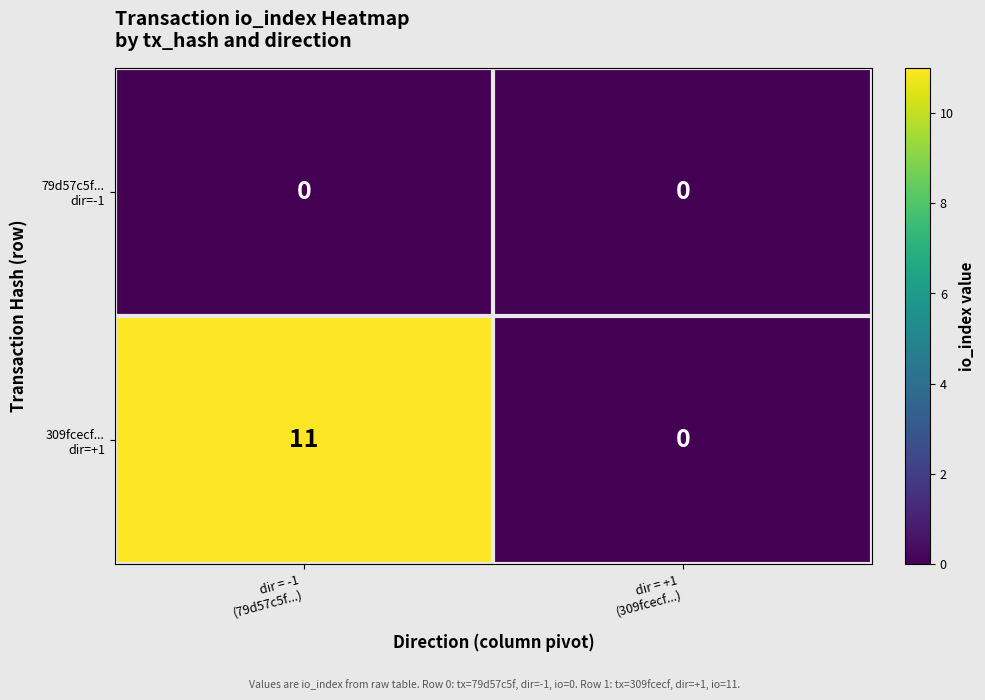

Count the number of data series in this chart.

2